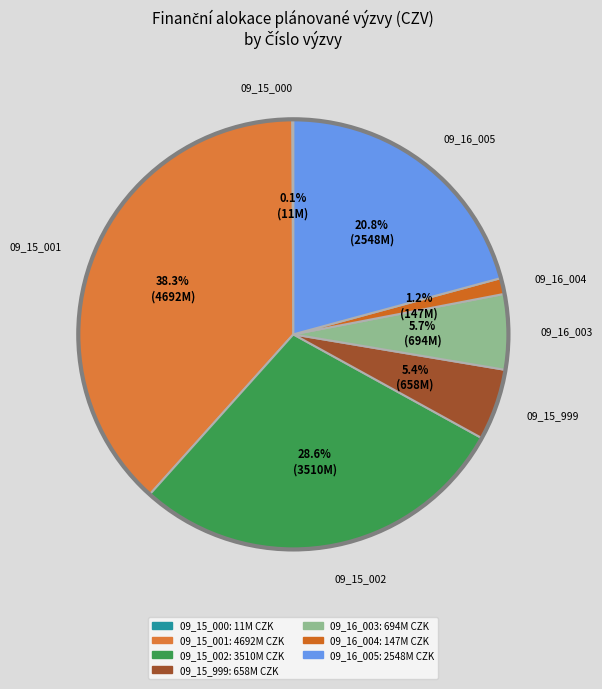

How much of the chart is everything except 09_16_004?

98.8%